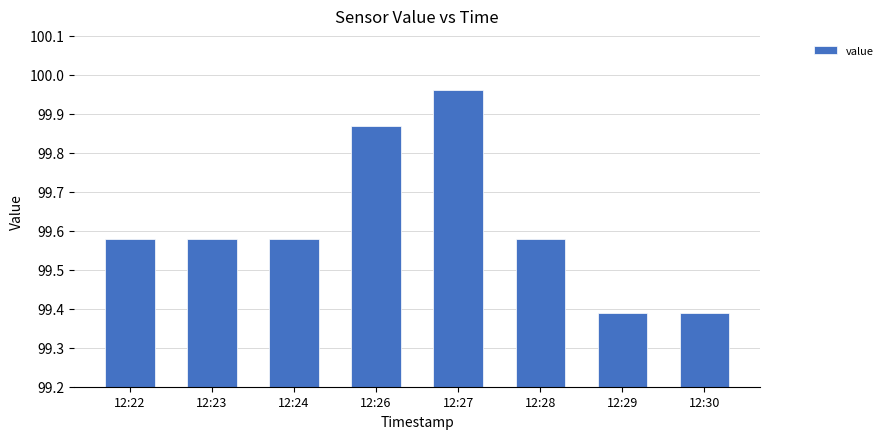

What is the difference between the second highest and minimum values?

0.5